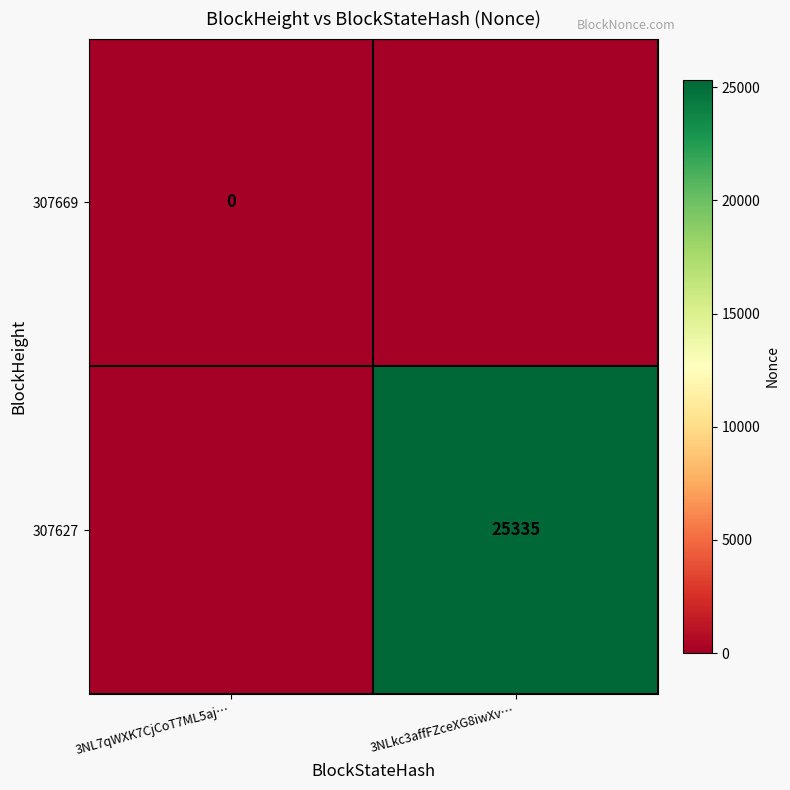

Is it true that 307627 equals 41768 at 3NLkc3affFZceXG8iwXv…?

False